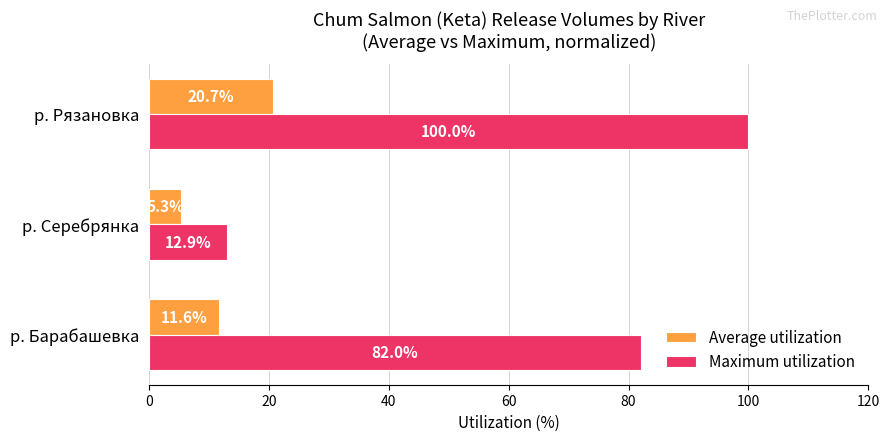

Rank the categories by Maximum utilization value from highest to lowest.

р. Рязановка, р. Барабашевка, р. Серебрянка